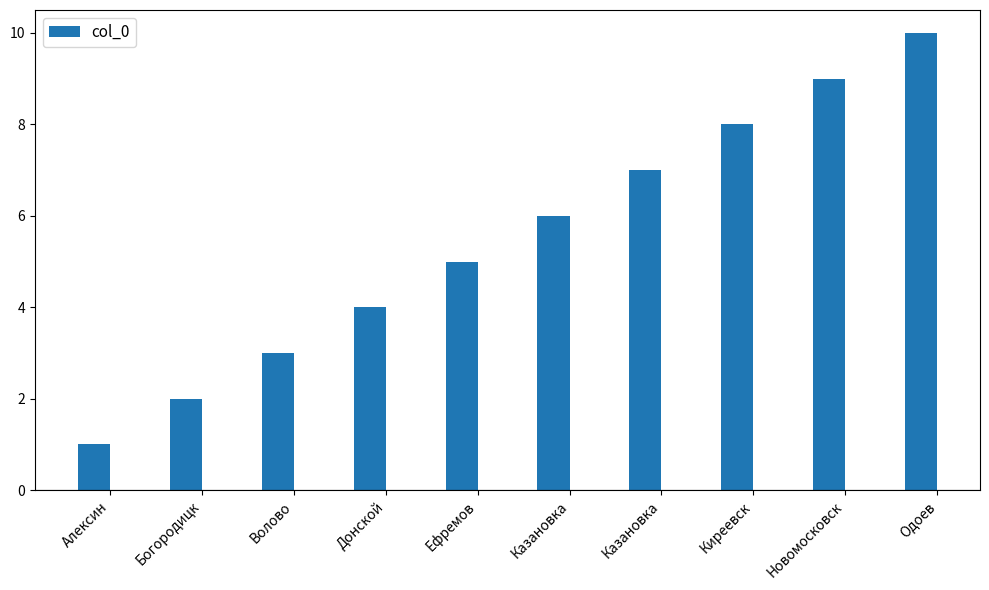

Which label corresponds to the smallest value in the chart?

Алексин